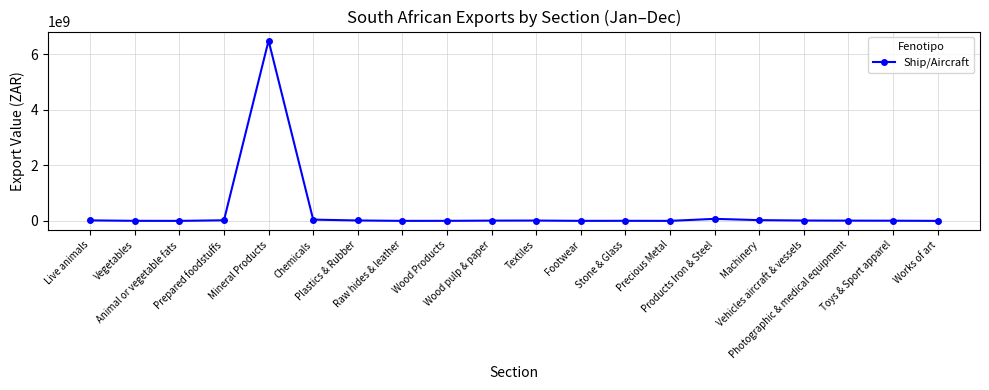

What is the difference between the values at Prepared foodstuffs and Toys & Sport apparel?

15437020